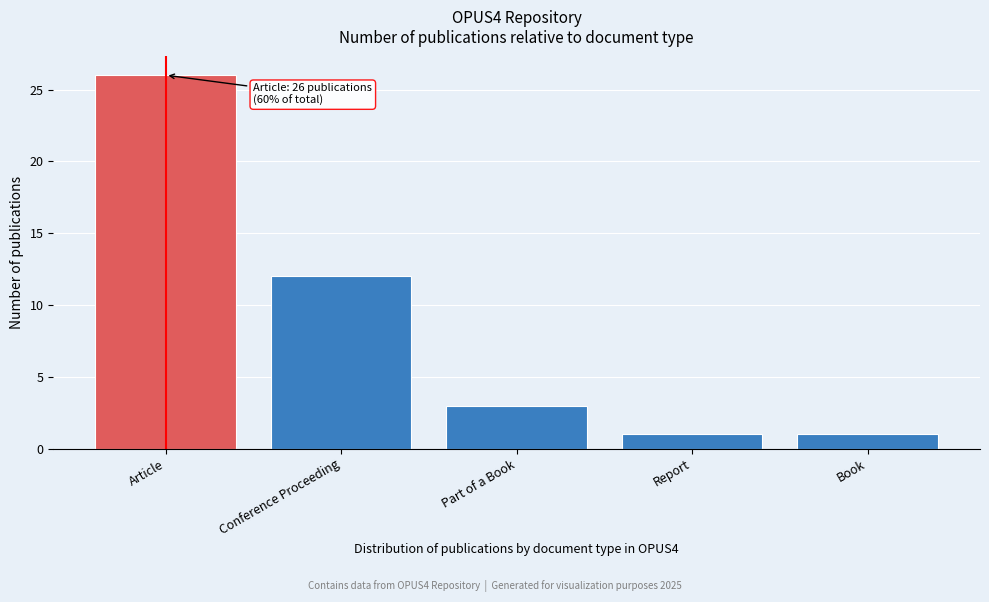

Reading right to left, extract all data points from this chart.

Book=1	Report=1	Part of a Book=3	Conference Proceeding=12	Article=26